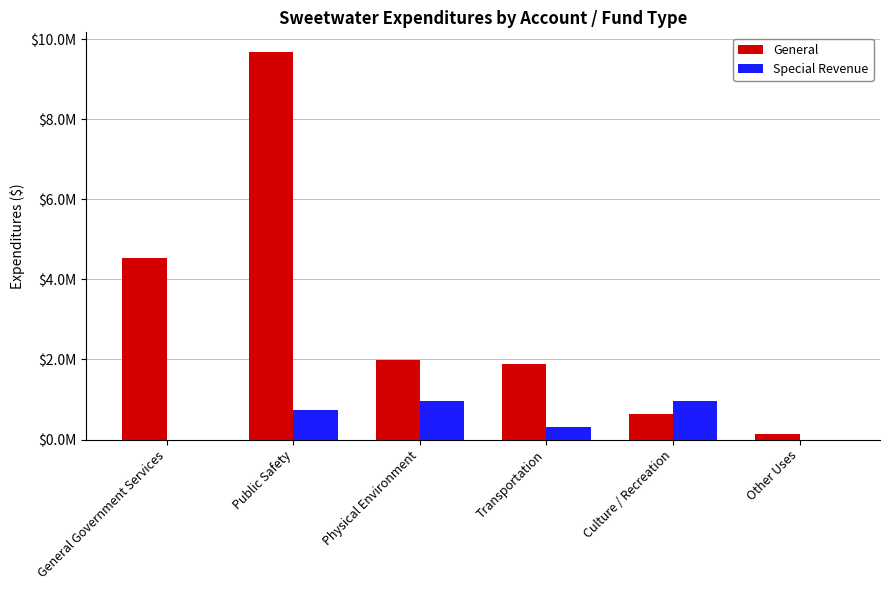

The value of Special Revenue at Transportation is 316462. True or false?

True